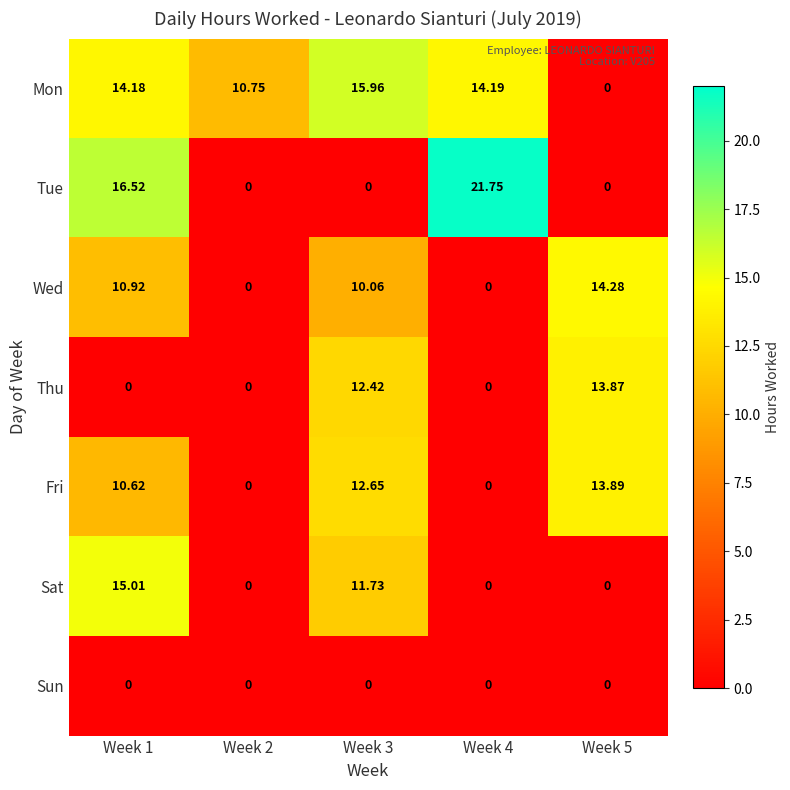

Which series has the largest total across all categories?

Mon